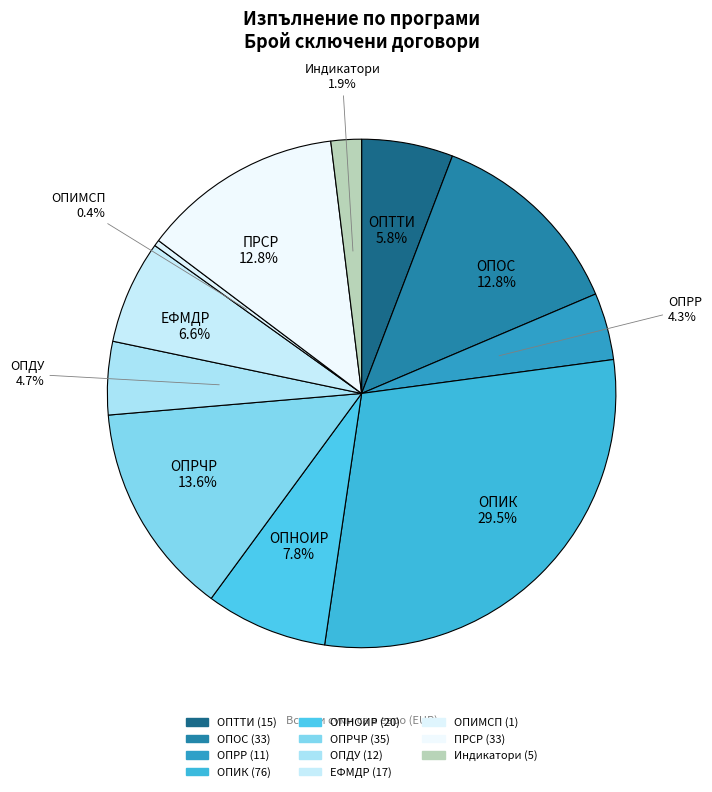

What is the ratio of the value at ОПИК to the value at ПРСР?

2.3